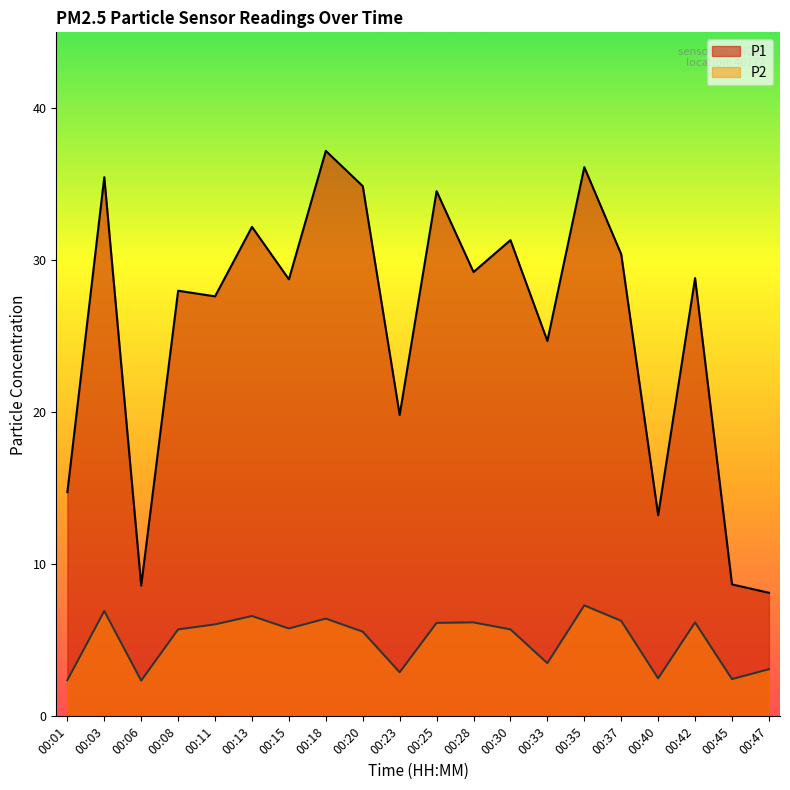

Is it true that P1 equals 30.4 at 00:37?

True